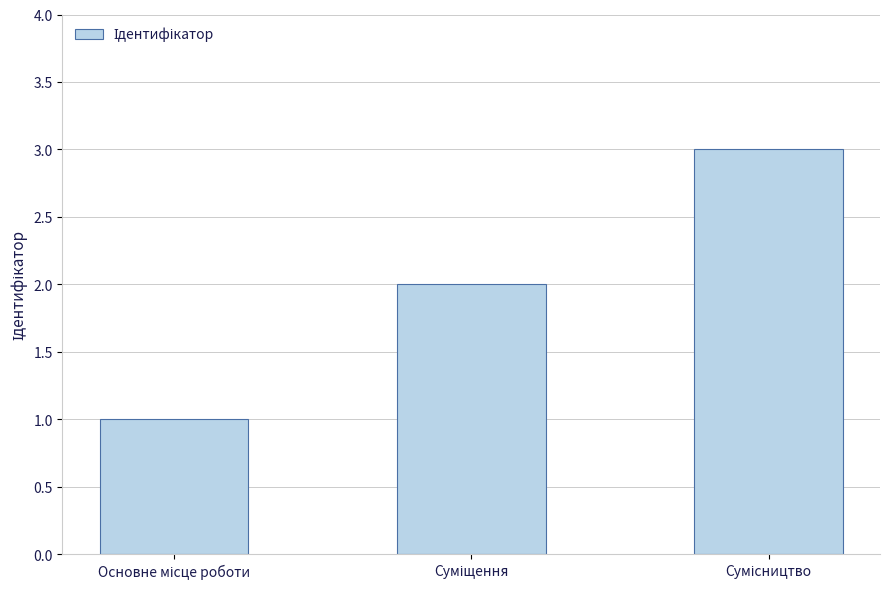

How many values are between 1 and 3?

3